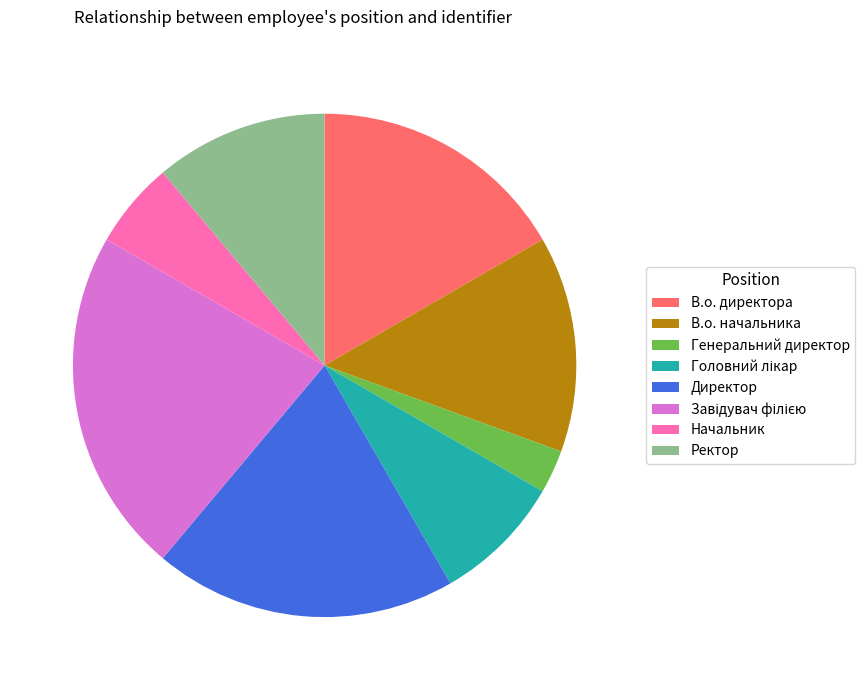

What is the smallest slice in the pie chart?

Генеральний директор